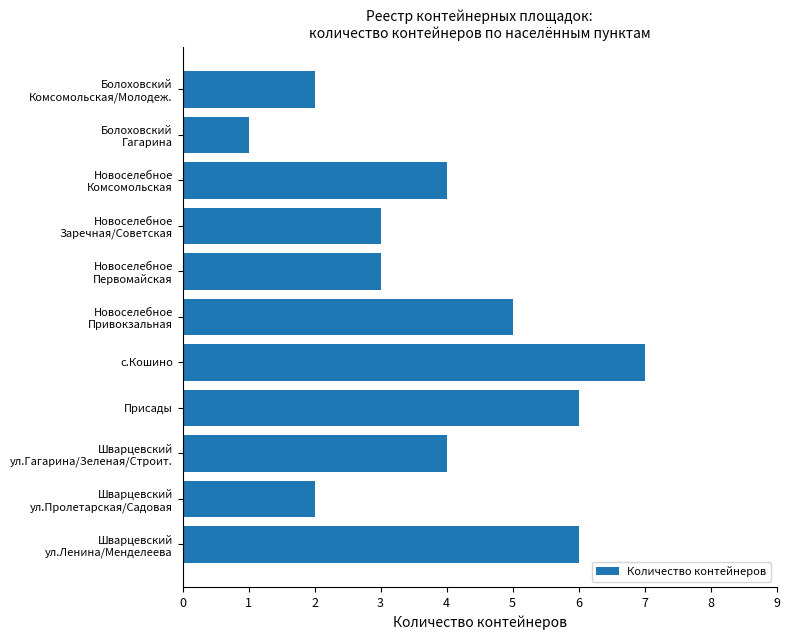

What is the difference between the second highest and minimum values?

5